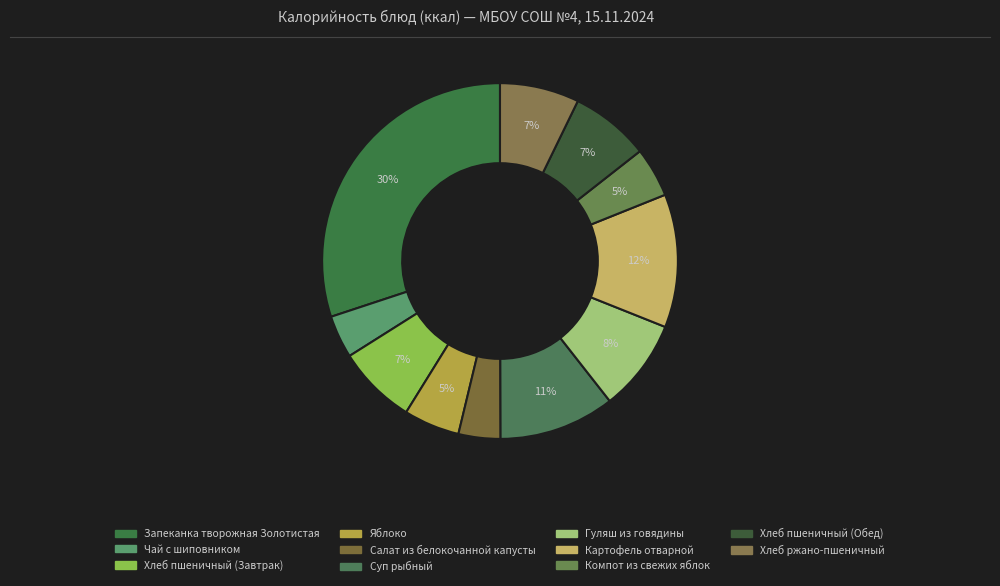

Which slice is the largest?

Запеканка творожная Золотистая